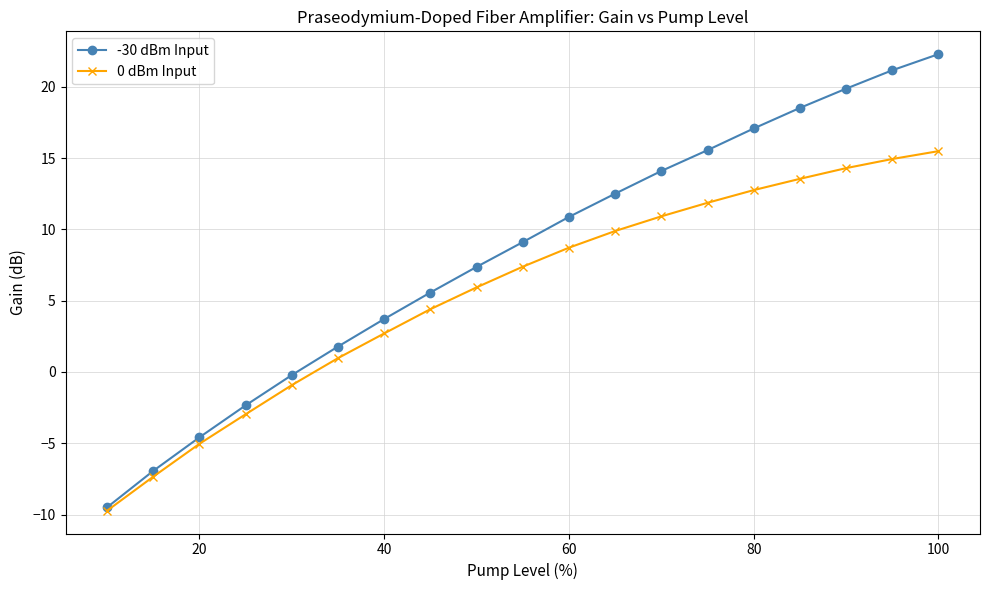

What are all the series names shown in the legend?

-30 dBm Input, 0 dBm Input